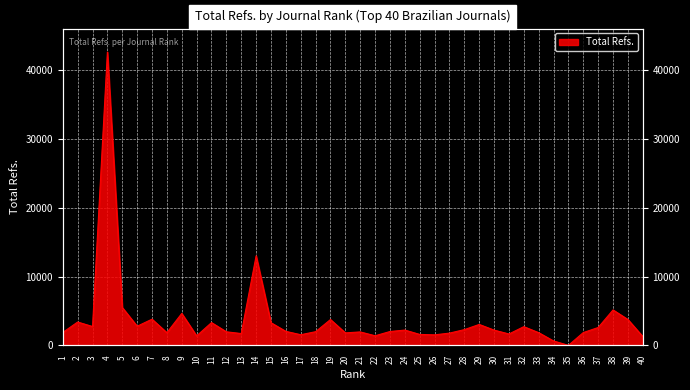

Rank the categories by value from lowest to highest.

35, 34, 40, 10, 22, 26, 17, 25, 31, 13, 27, 20, 8, 33, 36, 1, 21, 12, 18, 23, 16, 30, 24, 28, 37, 32, 3, 6, 29, 15, 11, 2, 19, 39, 7, 9, 38, 5, 14, 4